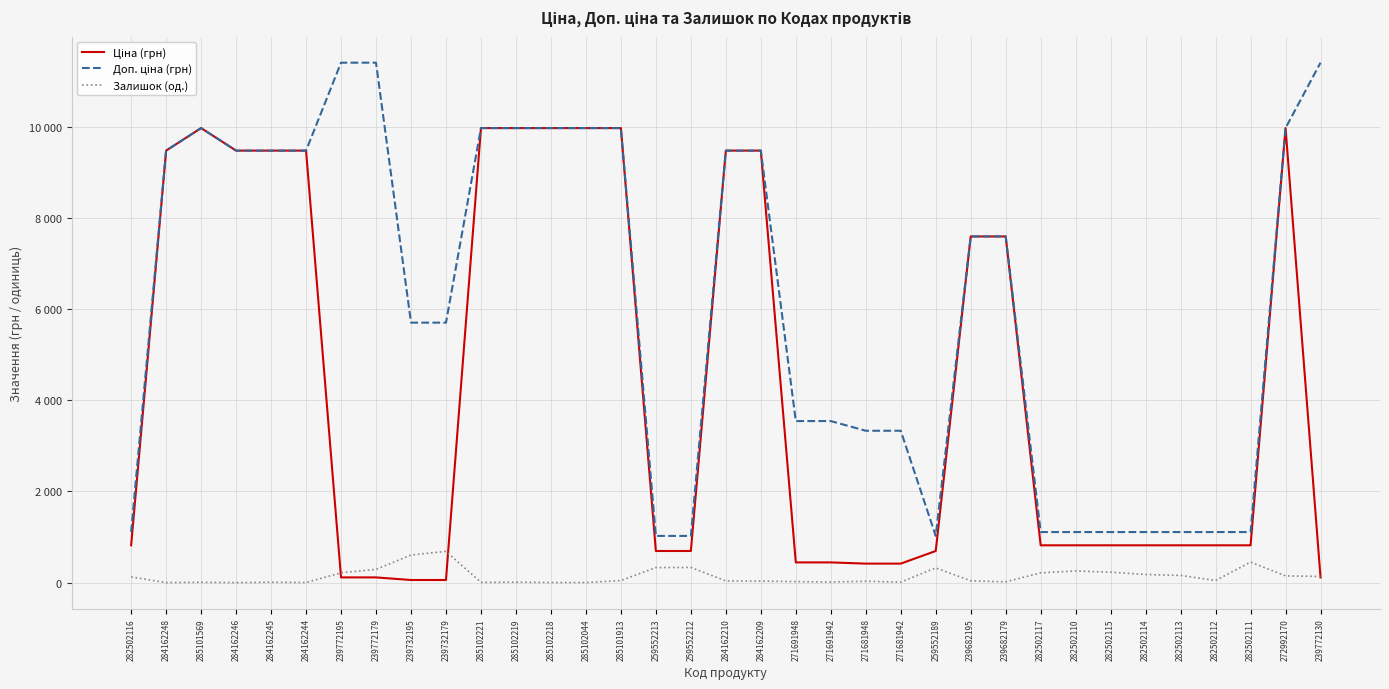

List the labels in order of Ціна (грн) value, largest first.

285101569, 285102221, 285102219, 285102218, 285102044, 285101913, 272992170, 284162248, 284162246, 284162245, 284162244, 284162210, 284162209, 239682195, 239682179, 282502116, 282502117, 282502110, 282502115, 282502114, 282502113, 282502112, 282502111, 259552213, 259552212, 259552189, 271691948, 271691942, 271681948, 271681942, 239772195, 239772179, 239772130, 239732195, 239732179